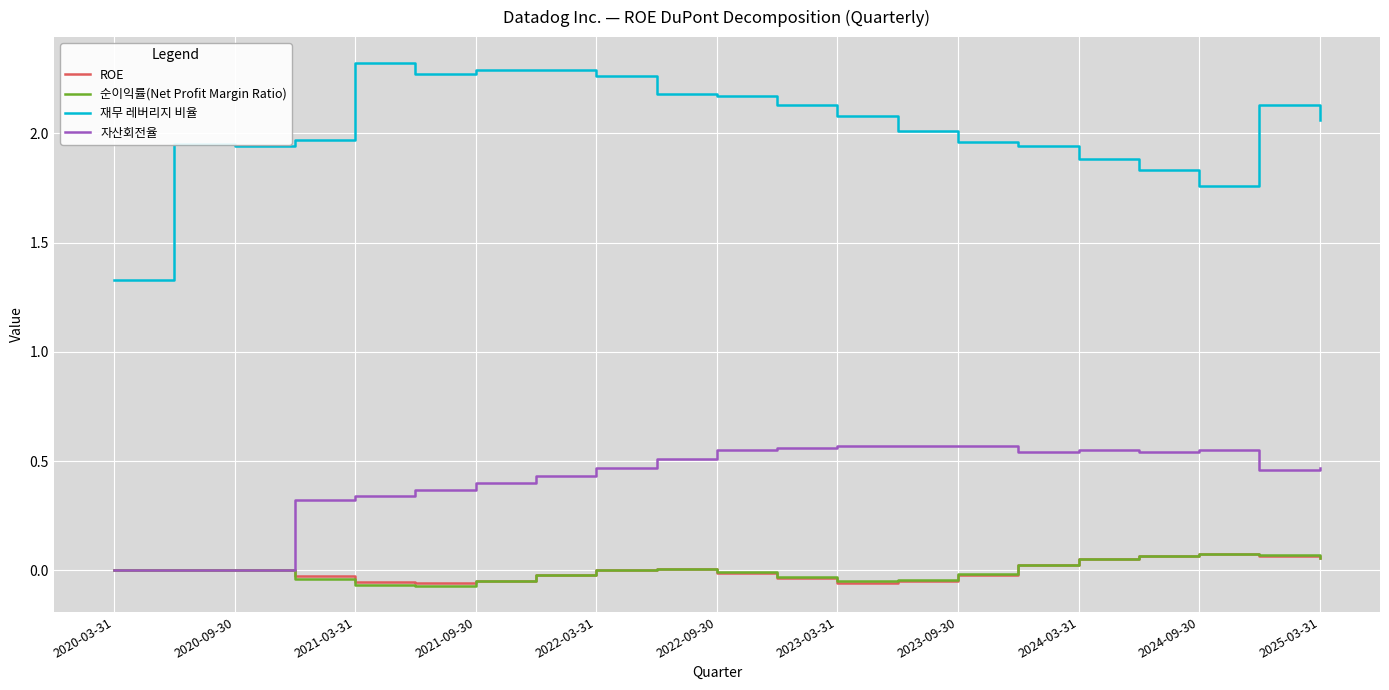

True or false: 재무 레버리지 비율 and 자산회전율 intersect in this chart.

False